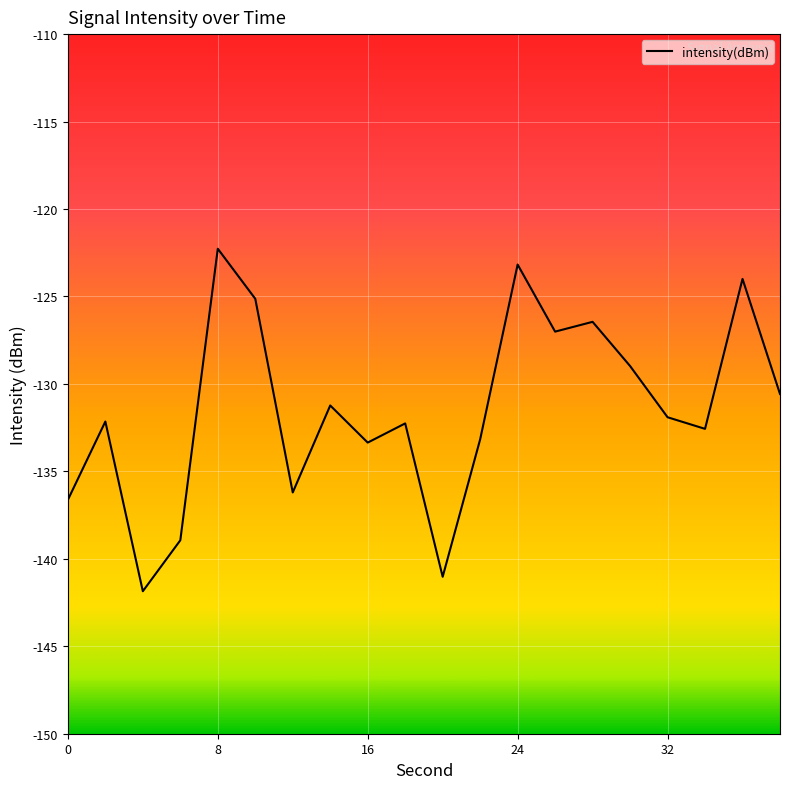

How many lines are shown in the chart?

1